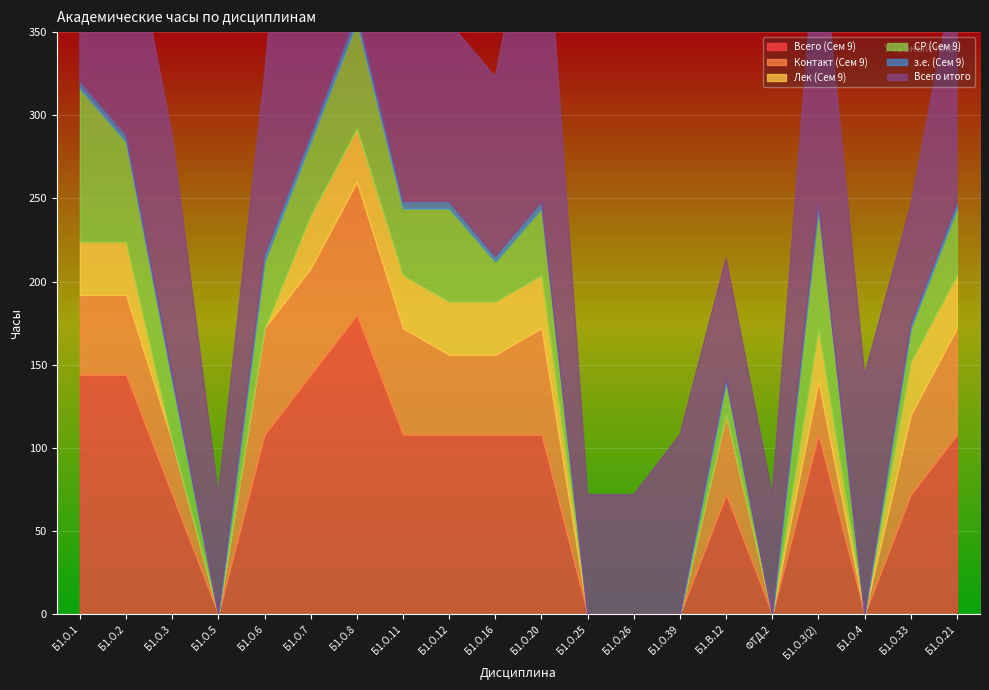

Which category has the lowest value in the з.е. (Сем 9) series?

Б1.О.5